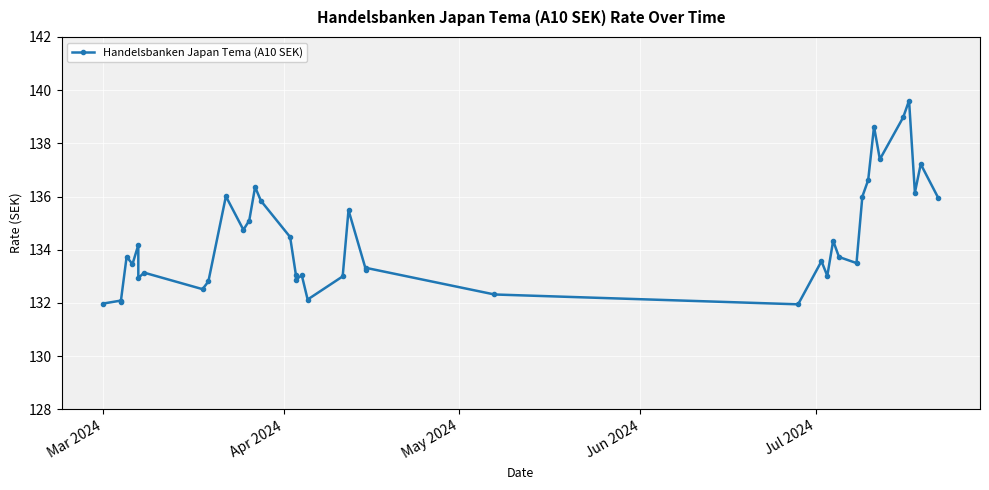

True or false: the data shows 84.2 at 5.

False